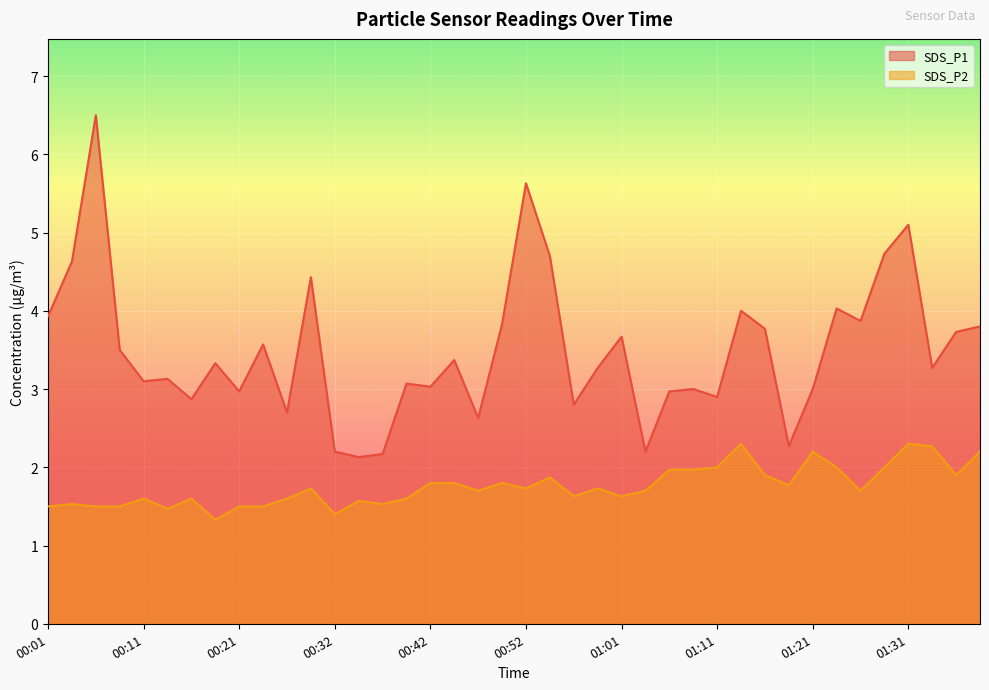

Does the chart display data point markers on the line(s)?

No